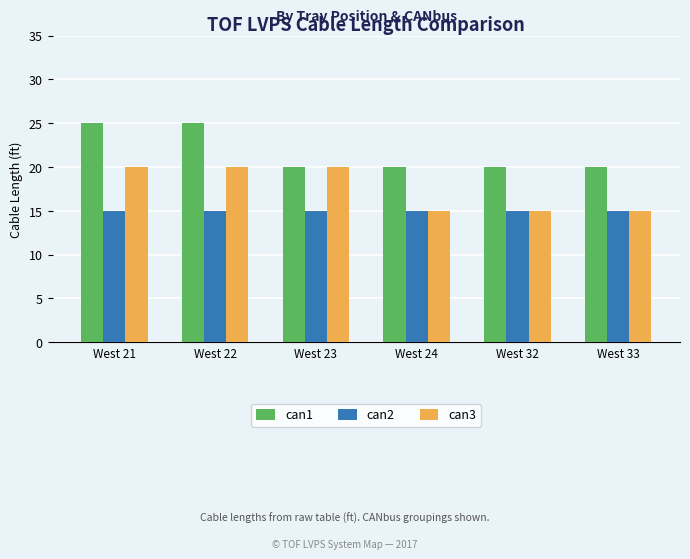

Are the bars grouped side by side (vs. stacked)?

Yes